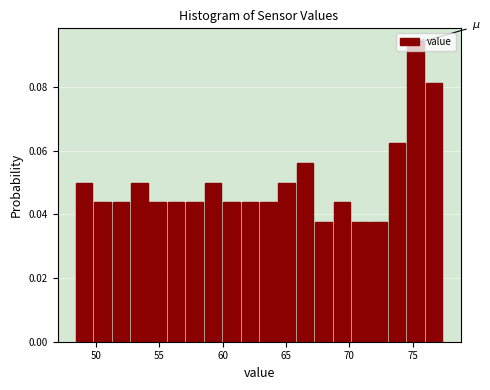

Around what value on the x-axis is the tallest bar? Give the approximate position of its centre, as read against the axis.

75.0